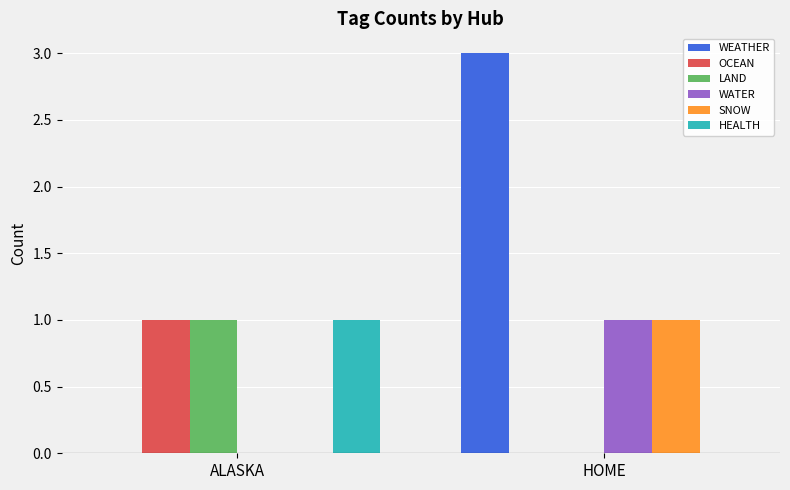

The value of LAND at HOME is 0. True or false?

True